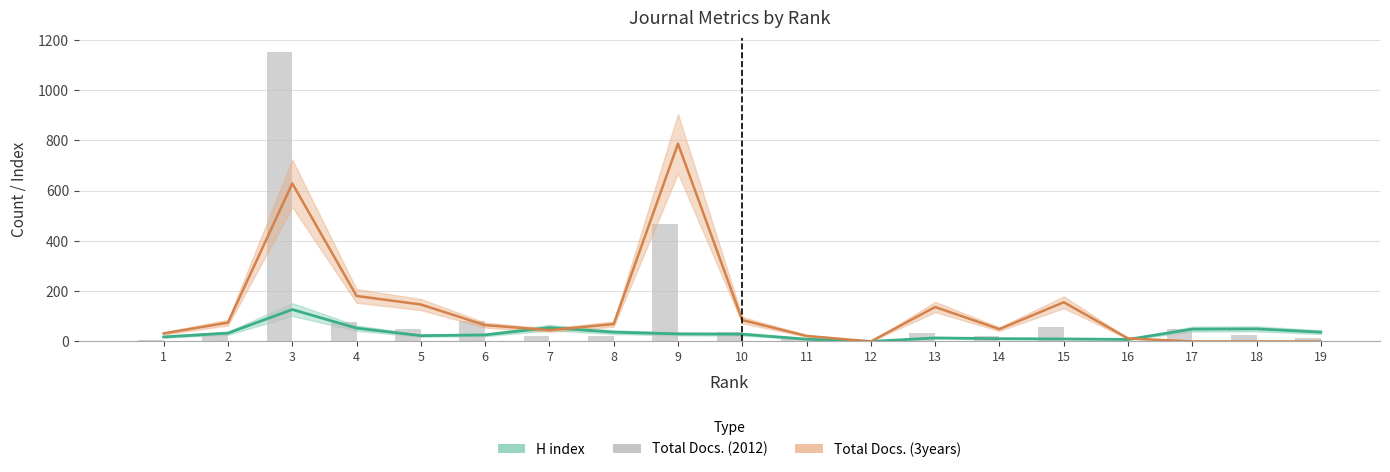

Does the chart contain stacked bars?

No